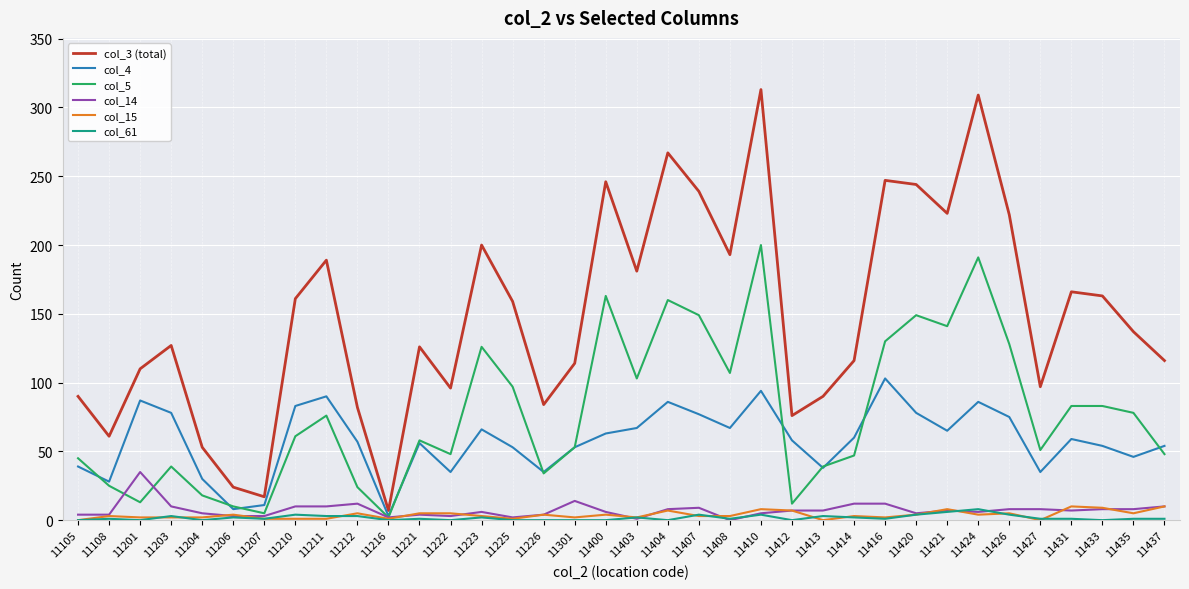

True or false: col_3 (total) and col_61 intersect in this chart.

False